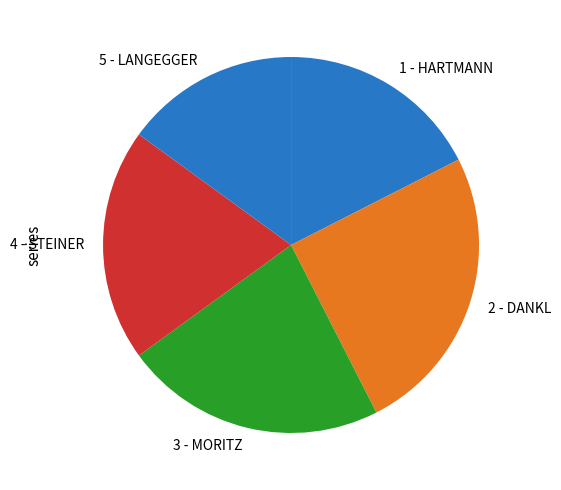

What is the largest slice in the pie chart?

2 - DANKL